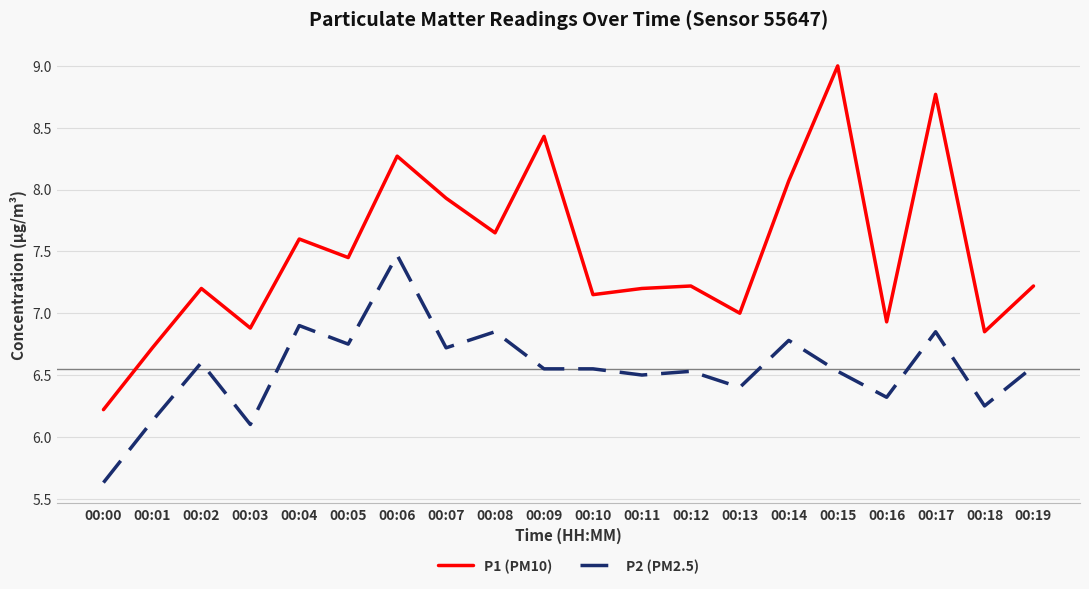

True or false: P2 (PM2.5) and P1 (PM10) intersect in this chart.

False